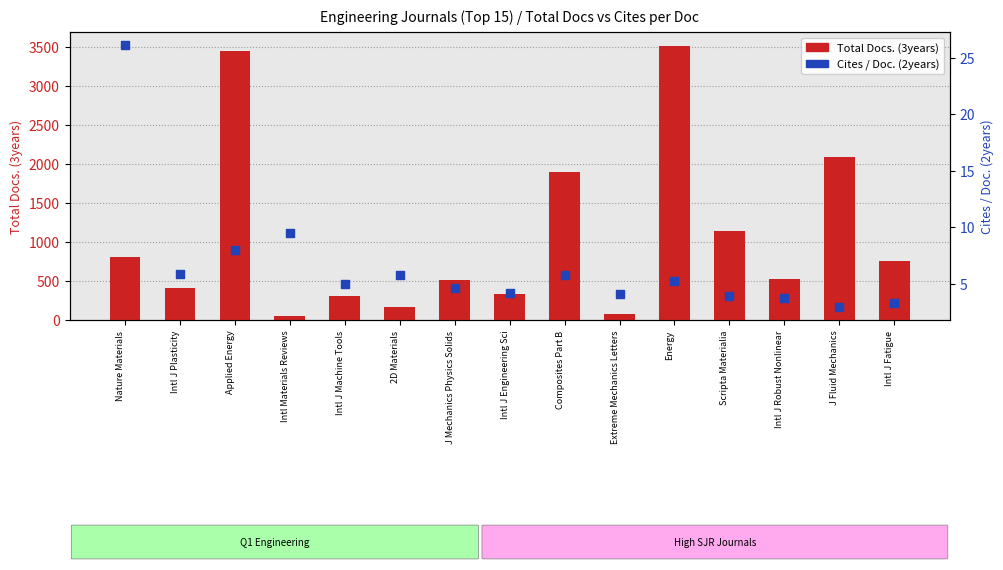

What are all the series names shown in the legend?

Total Docs. (3years), Cites / Doc. (2years)